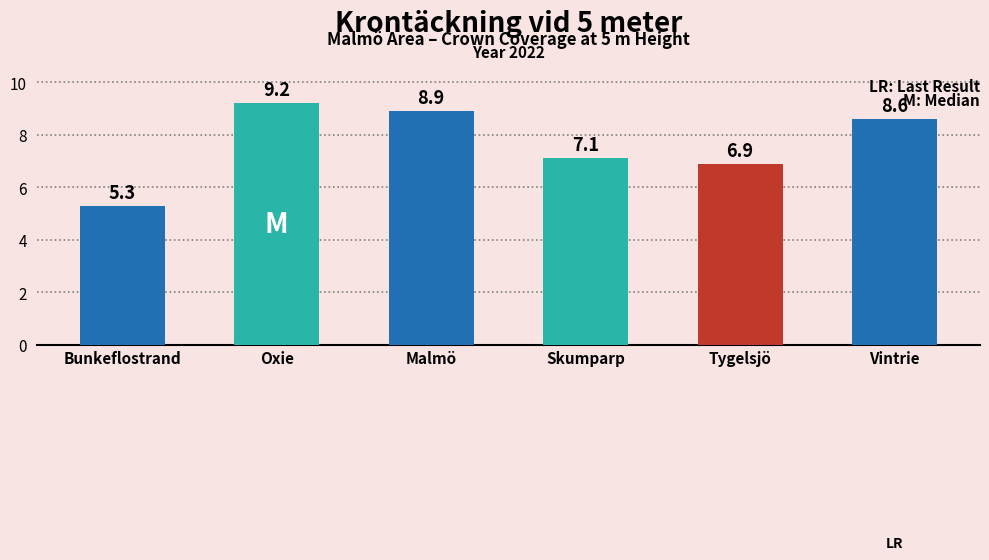

What position from the left is Oxie?

2